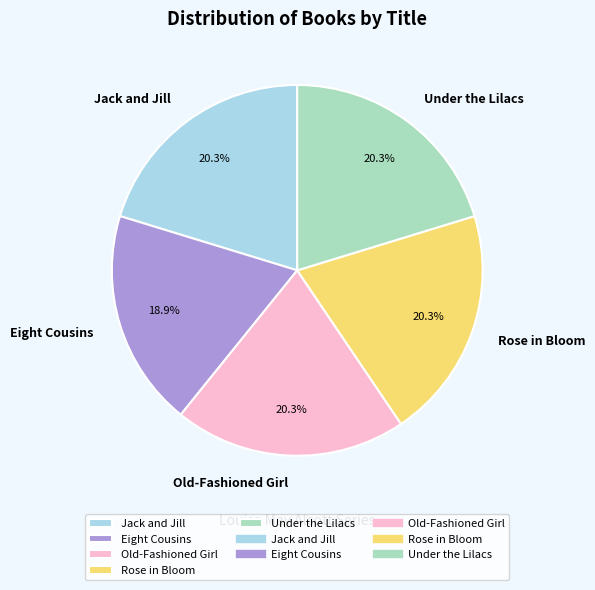

What percentage do Eight Cousins and Old-Fashioned Girl together represent?

39.2%